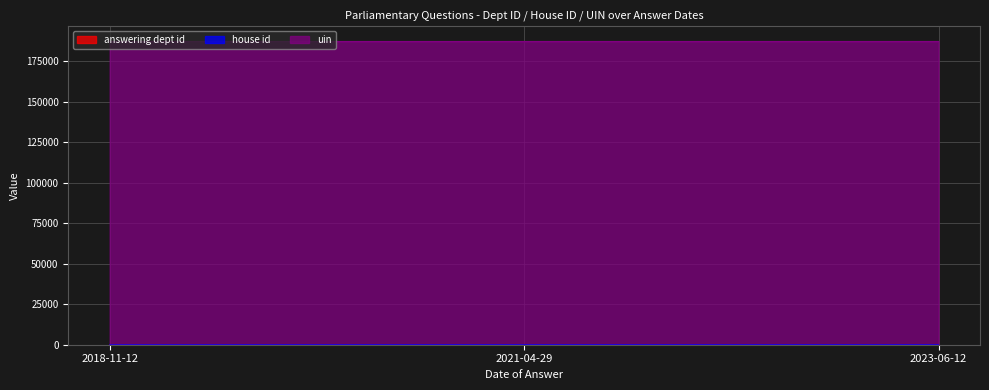

The house id series shows 1 at 2018-11-12. True or false?

True